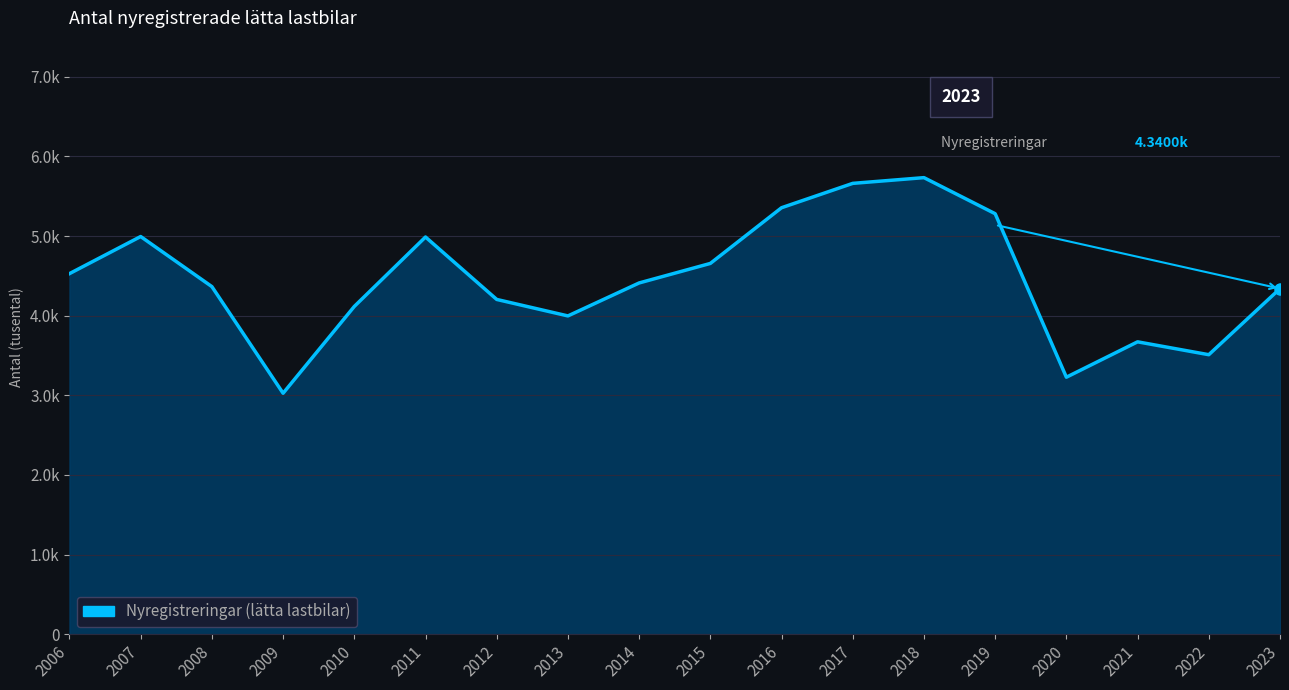

True or false: the data shows 7.9 at 2018.

False